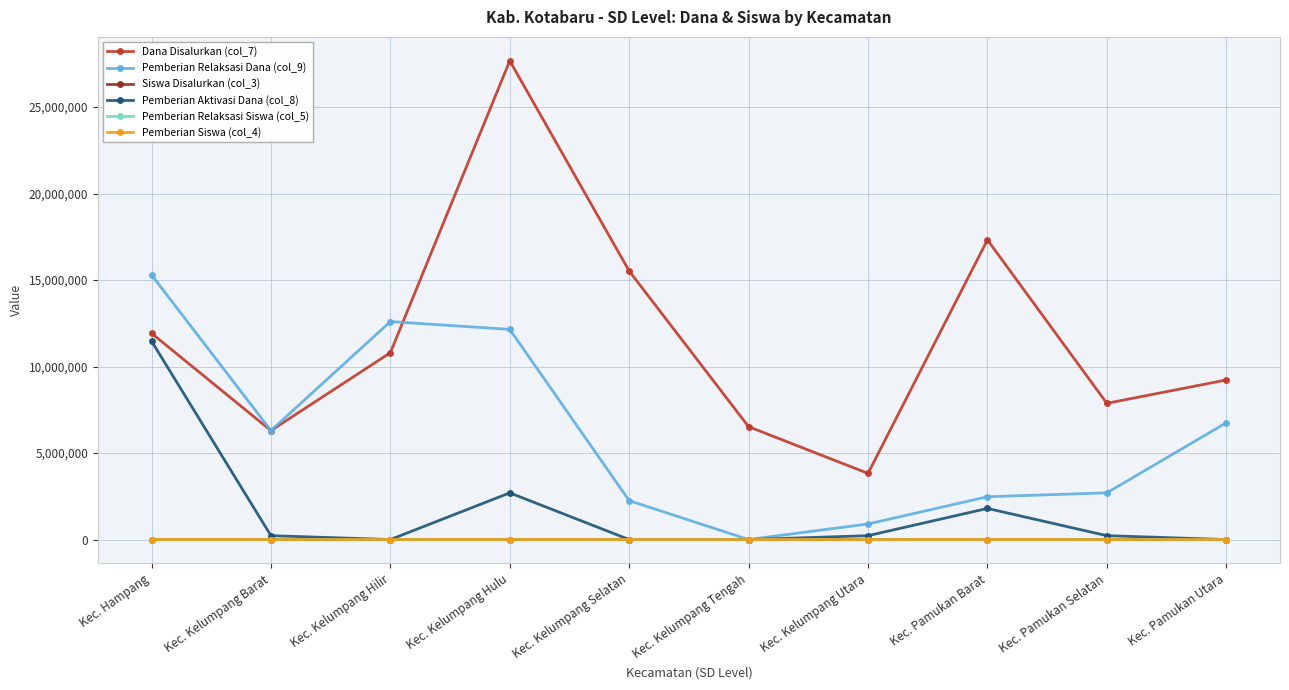

Is the value of Siswa Disalurkan (col_3) at Kec. Kelumpang Barat greater than the value of Dana Disalurkan (col_7) at Kec. Pamukan Selatan?

No